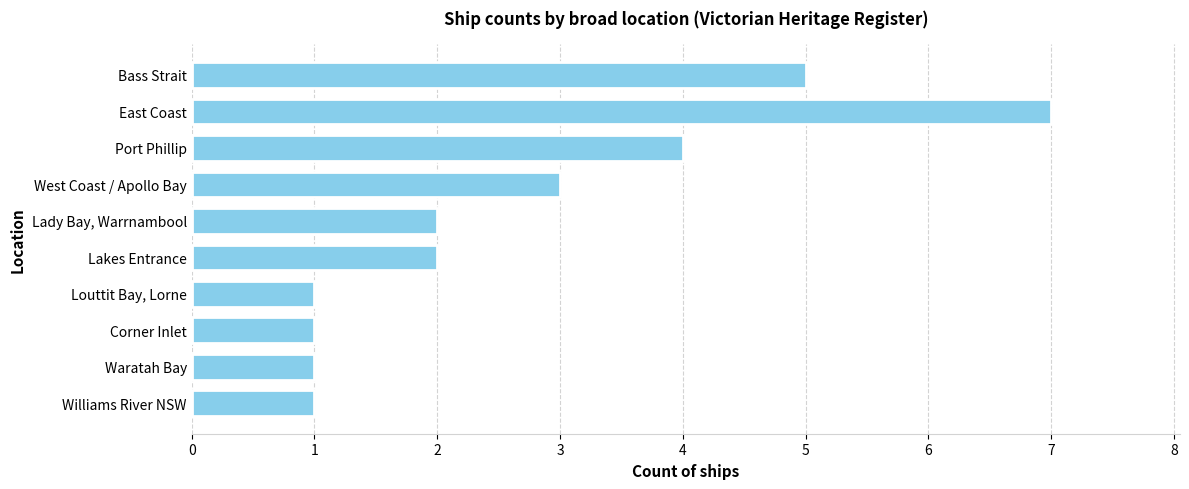

What is the difference between the maximum and minimum values?

6